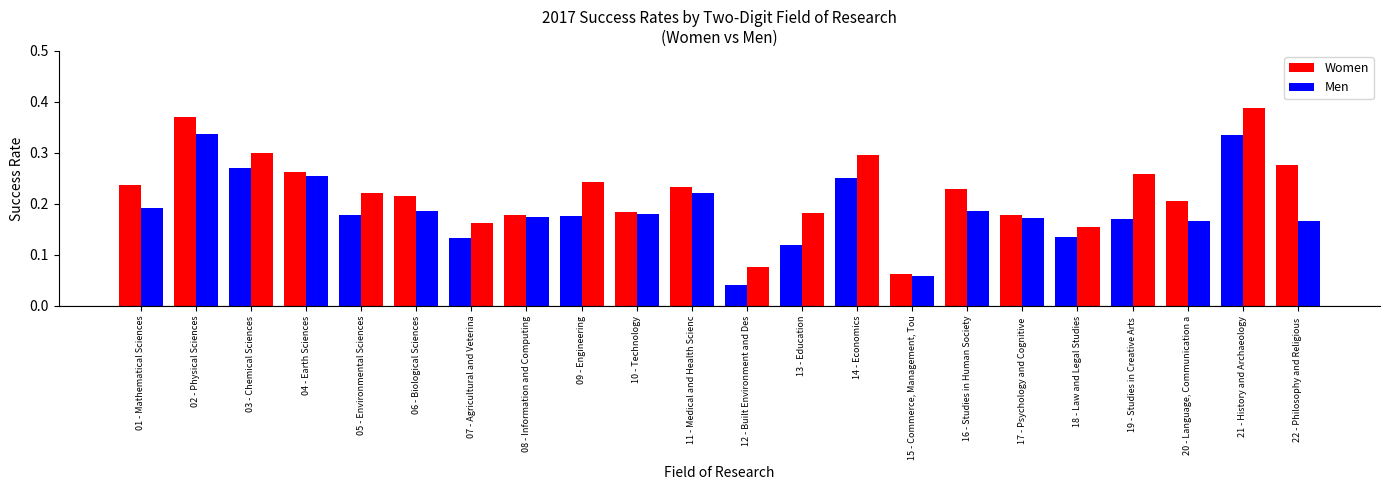

Reading left to right, transcribe all the data shown in this chart.

Women: 0.2	0.4	0.3	0.3	0.2	0.2	0.1	0.2	0.2	0.2	0.2	0.0	0.1	0.2	0.1	0.2	0.2	0.1	0.2	0.2	0.3	0.3
Men: 0.2	0.3	0.3	0.3	0.2	0.2	0.2	0.2	0.2	0.2	0.2	0.1	0.2	0.3	0.1	0.2	0.2	0.2	0.3	0.2	0.4	0.2